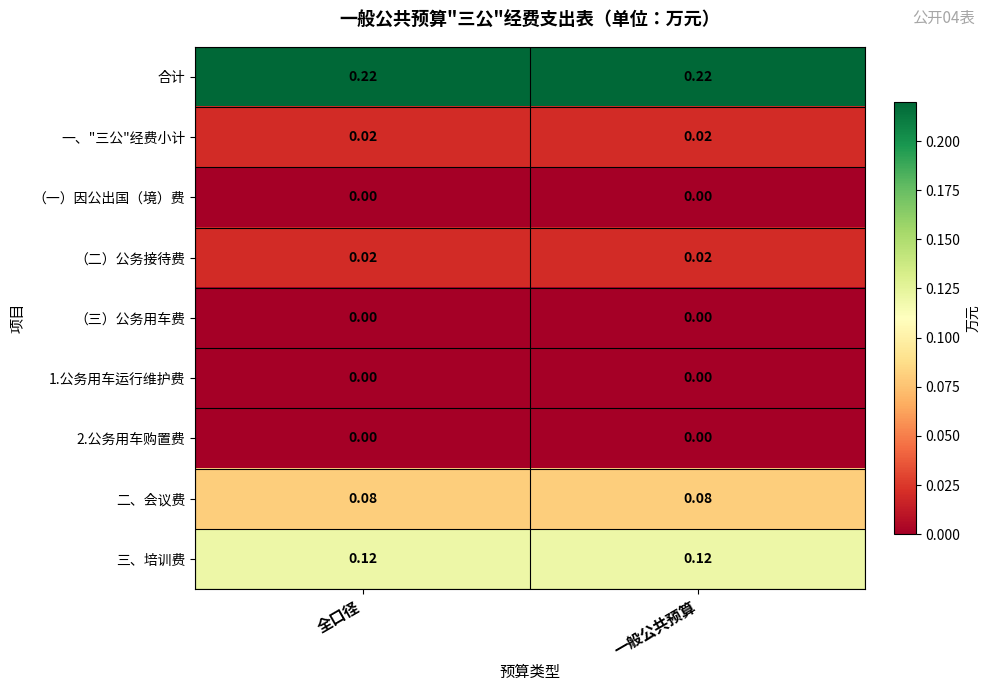

Is the value of 1.公务用车运行维护费 at 一般公共预算 greater than the value of 合计 at 全口径?

No